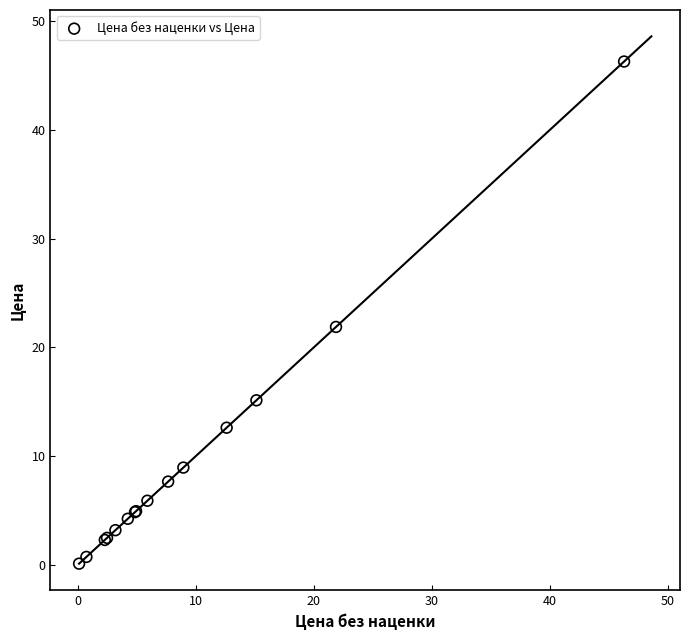

What Y value in the scatter plot is closest to 23?

21.9